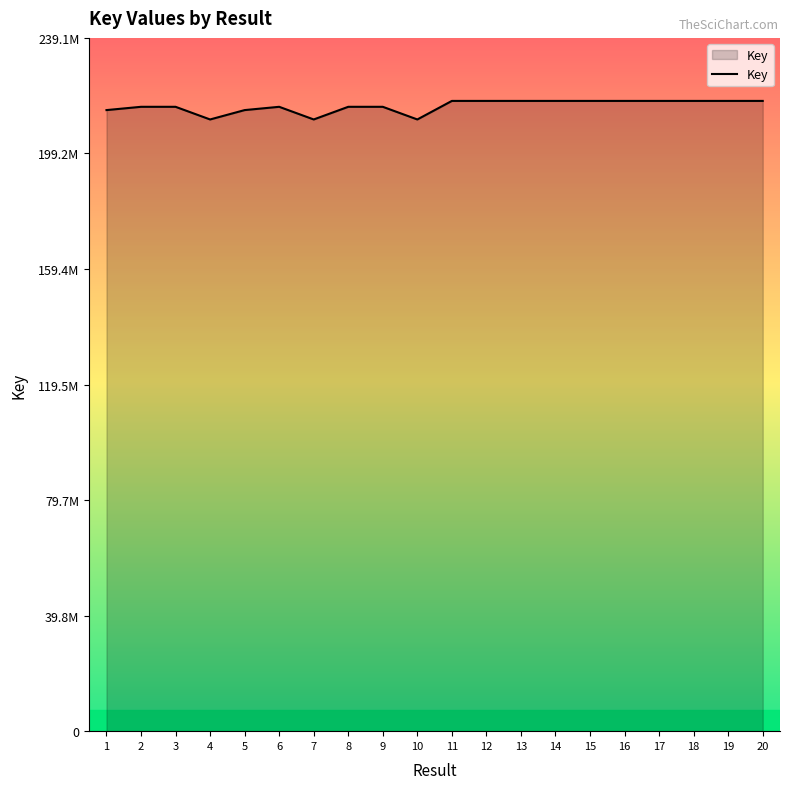

At which category does the chart reach its peak across all series?

20